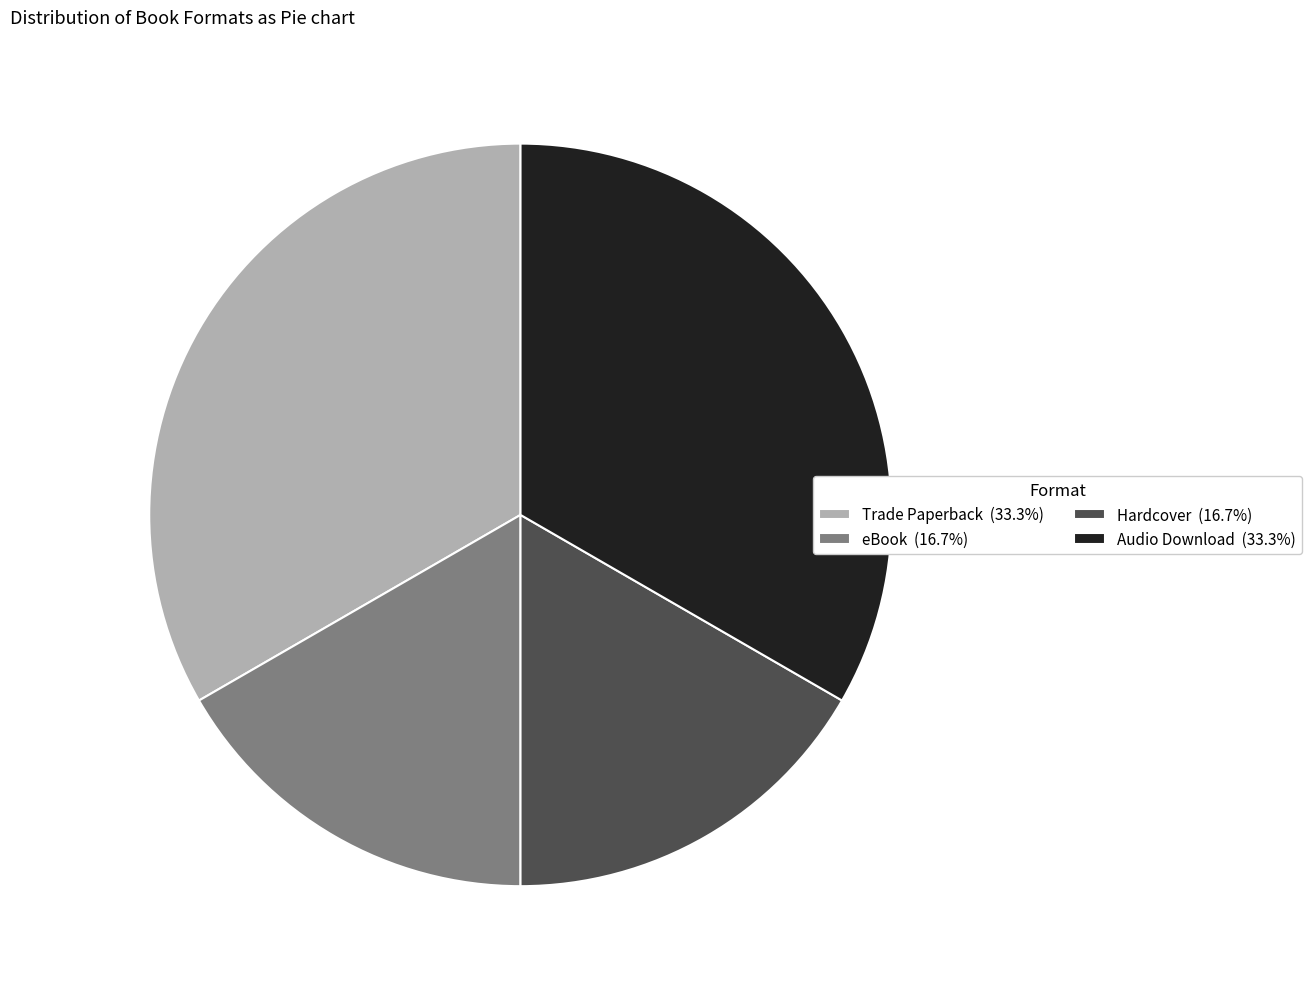

Approximately how many times larger is the value at Hardcover (16.7%) compared to eBook (16.7%)?

1.0